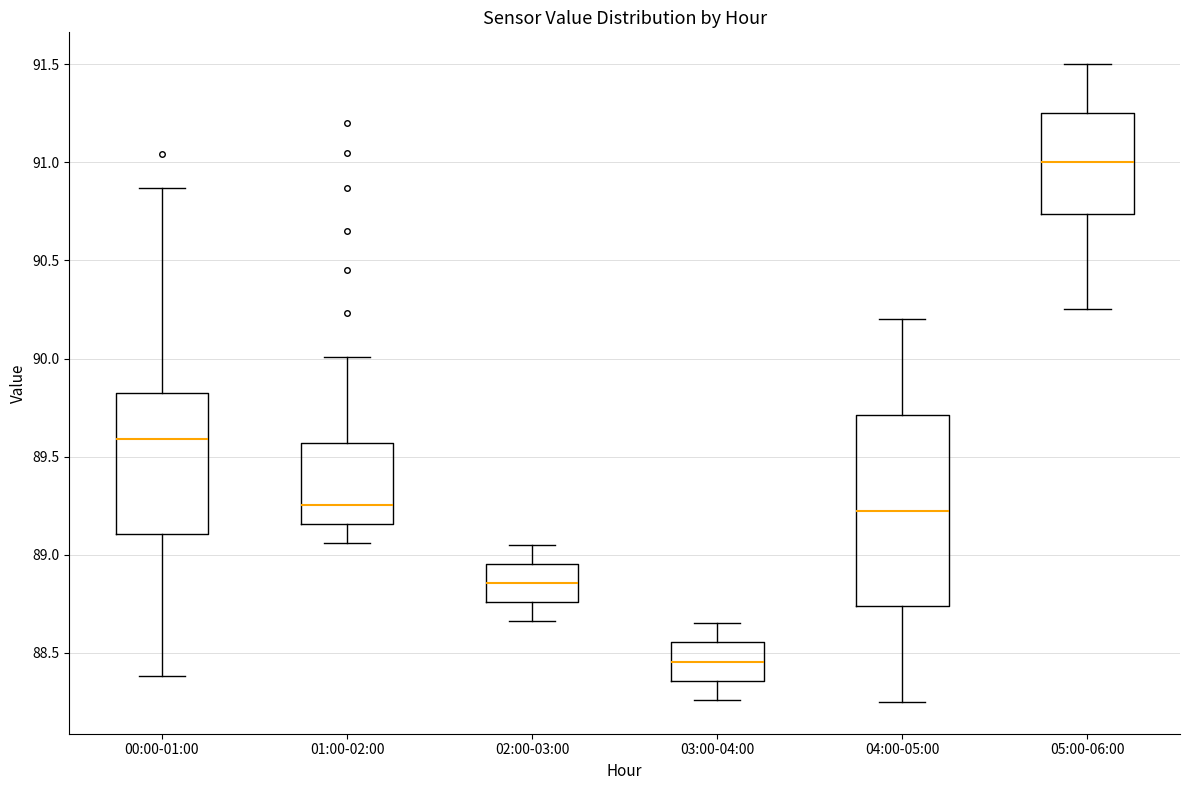

Where does the lower whisker of the box for 03:00-04:00 end on the y-axis? The values are not printed on the chart, so give them approximately, as read against the axis.

88.25